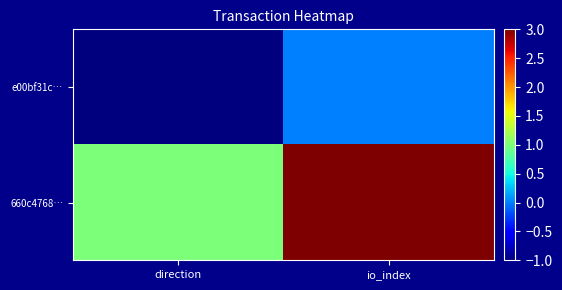

Which label corresponds to the largest value in the chart?

io_index